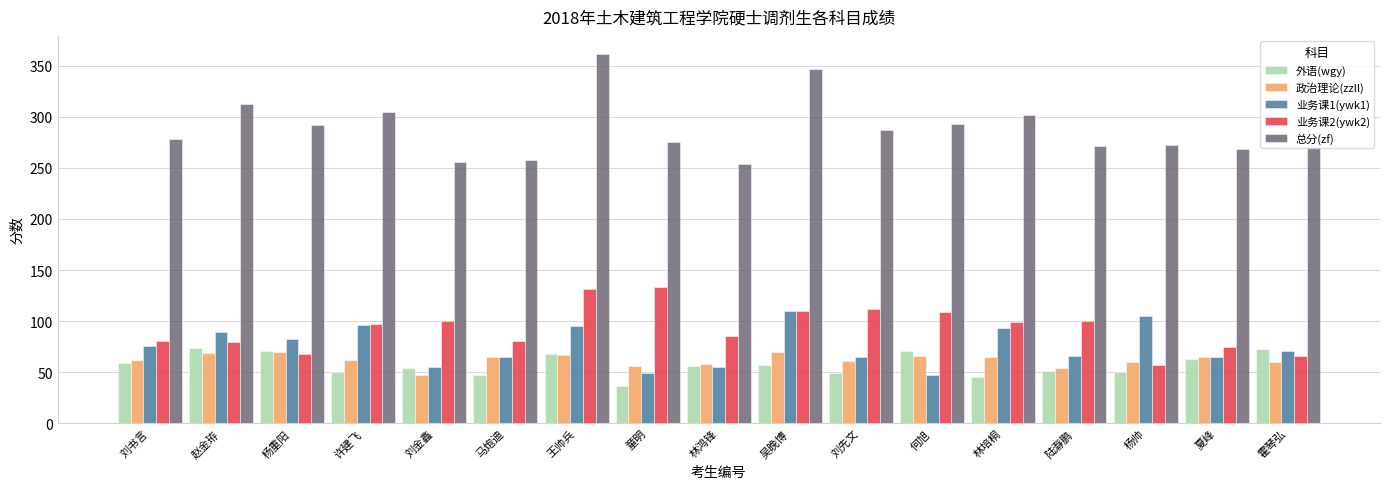

What is the smallest value displayed?

37